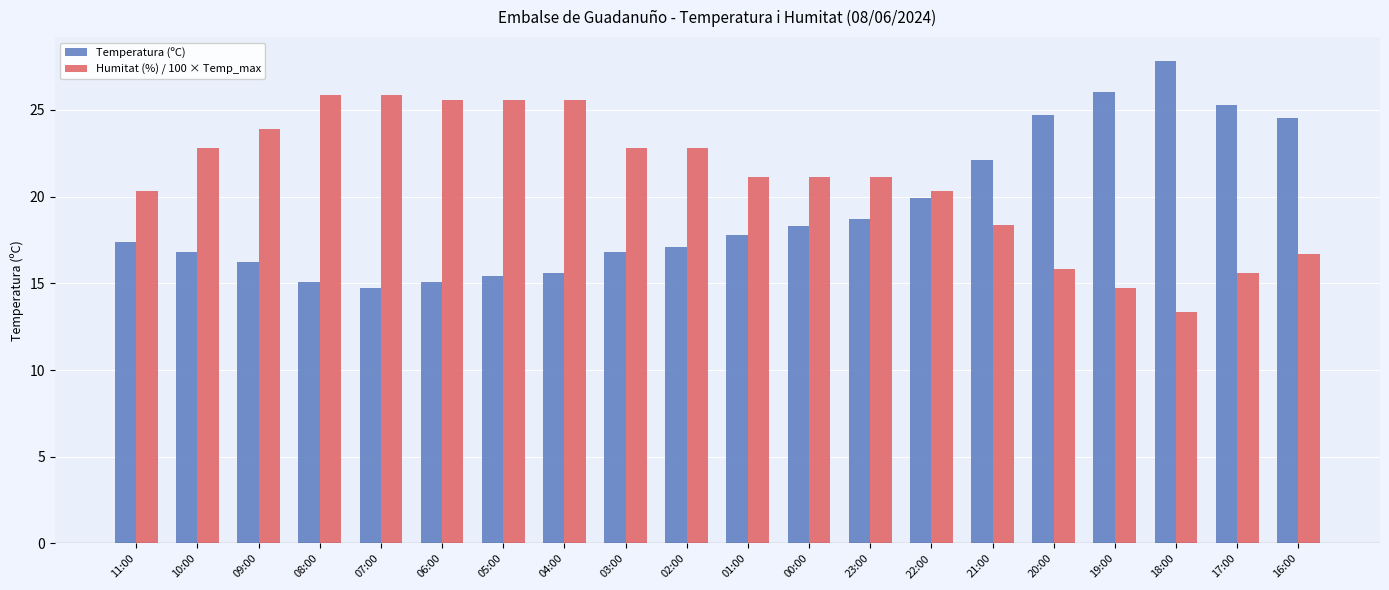

At which label is Humitat (%) / 100 × Temp_max closest to 19?

21:00